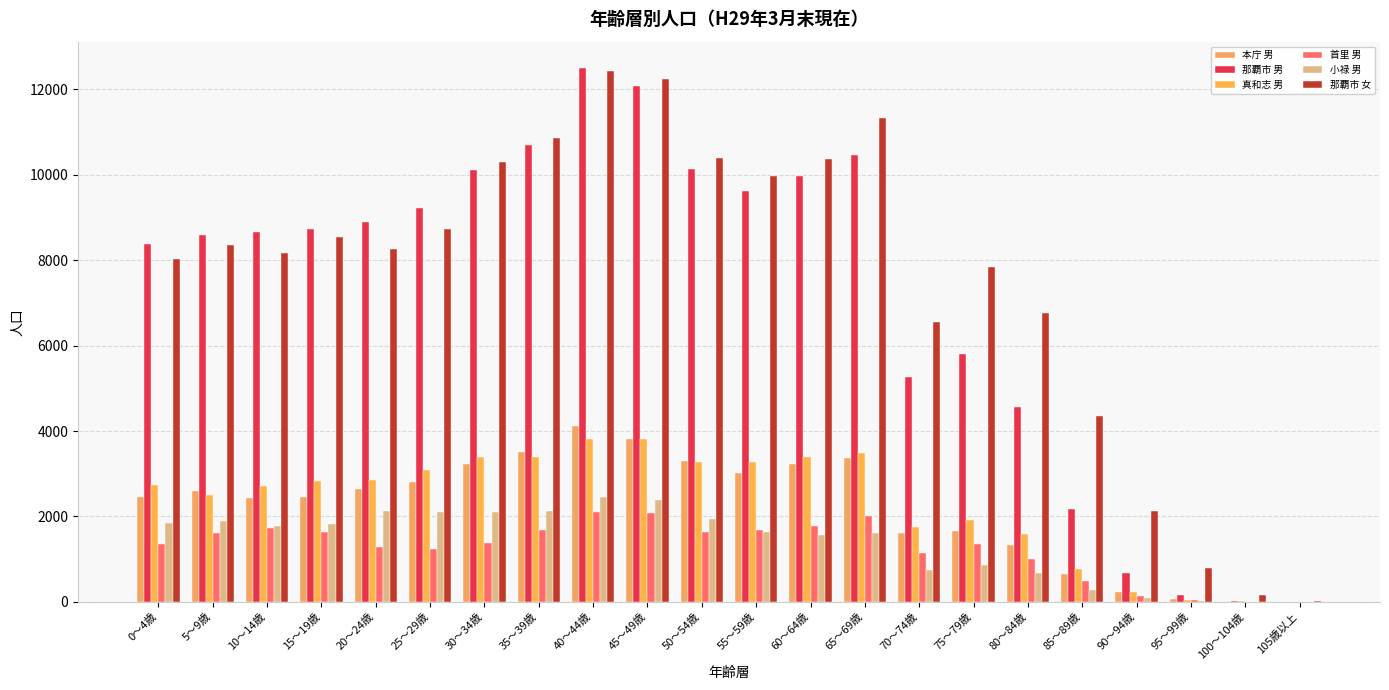

Reading left to right, list all the values displayed in this chart.

本庁 男: 0～4歳=2458	5～9歳=2587	10～14歳=2440	15～19歳=2462	20～24歳=2646	25～29歳=2798	30～34歳=3220	35～39歳=3508	40～44歳=4111	45～49歳=3809	50～54歳=3289	55～59歳=3010	60～64歳=3220	65～69歳=3366	70～74歳=1615	75～79歳=1657	80～84歳=1324	85～89歳=651	90～94歳=238	95～99歳=59	100～104歳=4	105歳以上=0
那覇市 男: 0～4歳=8380	5～9歳=8592	10～14歳=8659	15～19歳=8738	20～24歳=8907	25～29歳=9214	30～34歳=10102	35～39歳=10710	40～44歳=12494	45～49歳=12077	50～54歳=10147	55～59歳=9612	60～64歳=9971	65～69歳=10472	70～74歳=5262	75～79歳=5807	80～84歳=4573	85～89歳=2163	90～94歳=684	95～99歳=158	100～104歳=18	105歳以上=0
真和志 男: 0～4歳=2727	5～9歳=2504	10～14歳=2723	15～19歳=2822	20～24歳=2858	25～29歳=3091	30～34歳=3401	35～39歳=3397	40～44歳=3820	45～49歳=3803	50～54歳=3276	55～59歳=3280	60～64歳=3391	65～69歳=3489	70～74歳=1764	75～79歳=1926	80～84歳=1580	85～89歳=758	90～94歳=234	95～99歳=48	100～104歳=10	105歳以上=0
首里 男: 0～4歳=1347	5～9歳=1602	10～14歳=1720	15～19歳=1638	20～24歳=1286	25～29歳=1227	30～34歳=1375	35～39歳=1677	40～44歳=2101	45～49歳=2074	50～54歳=1634	55～59歳=1692	60～64歳=1786	65～69歳=2001	70～74歳=1145	75～79歳=1364	80～84歳=1001	85～89歳=480	90～94歳=131	95～99歳=33	100～104歳=4	105歳以上=0
小禄 男: 0～4歳=1848	5～9歳=1899	10～14歳=1776	15～19歳=1816	20～24歳=2117	25～29歳=2098	30～34歳=2106	35～39歳=2128	40～44歳=2462	45～49歳=2391	50～54歳=1948	55～59歳=1630	60～64歳=1574	65～69歳=1616	70～74歳=738	75～79歳=860	80～84歳=668	85～89歳=274	90～94歳=81	95～99歳=18	100～104歳=0	105歳以上=0
那覇市 女: 0～4歳=8020	5～9歳=8354	10～14歳=8171	15～19歳=8551	20～24歳=8256	25～29歳=8729	30～34歳=10290	35～39歳=10870	40～44歳=12423	45～49歳=12237	50～54歳=10403	55～59歳=9970	60～64歳=10374	65～69歳=11327	70～74歳=6559	75～79歳=7830	80～84歳=6753	85～89歳=4356	90～94歳=2130	95～99歳=797	100～104歳=156	105歳以上=13